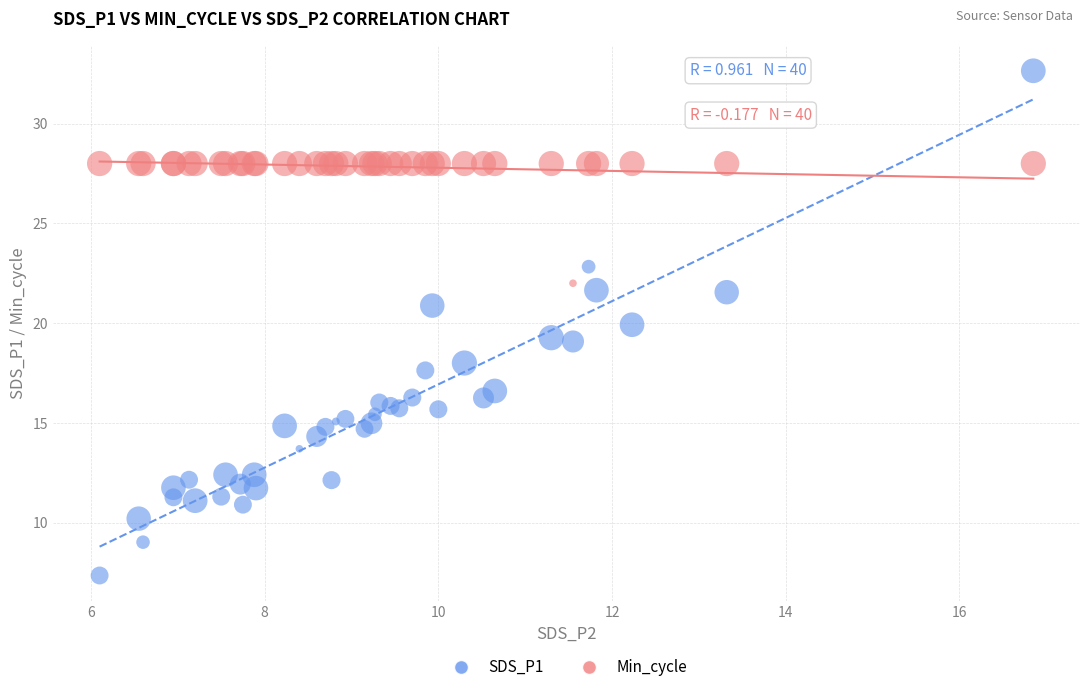

Which series has the largest Y range (max minus min)?

SDS_P1